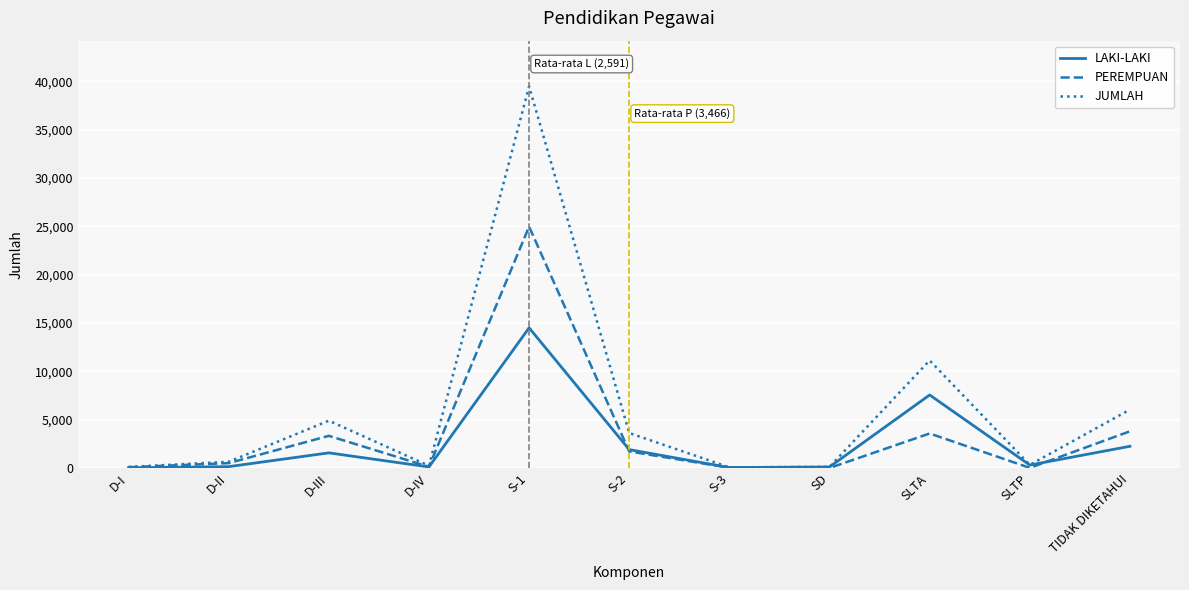

True or false: JUMLAH has more than 0 interior local peaks.

True